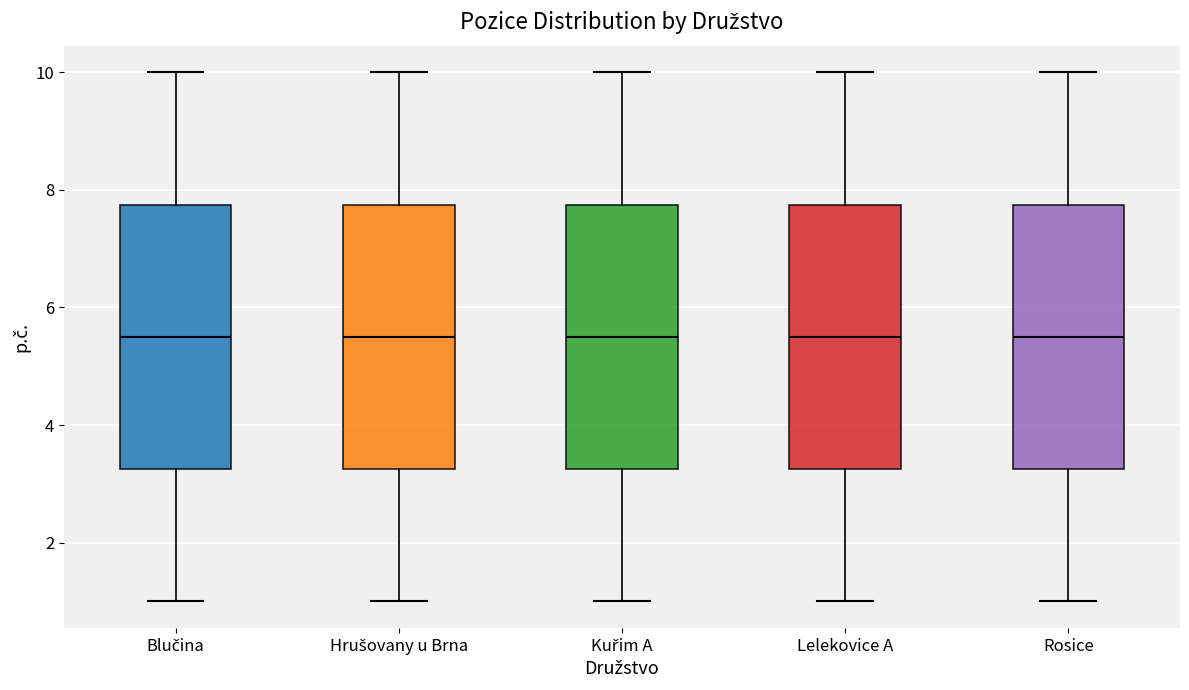

Reading left to right, read every box against the y-axis: the position of its median line, the range the box covers, and the ends of its whiskers. The values are not printed on the chart, so give them approximately, as read against the axis.

Blučina: median 5.6, box 3.2 to 7.8, whiskers 1.0 to 10.0
Hrušovany u Brna: median 5.6, box 3.2 to 7.8, whiskers 1.0 to 10.0
Kuřim A: median 5.6, box 3.2 to 7.8, whiskers 1.0 to 10.0
Lelekovice A: median 5.6, box 3.2 to 7.8, whiskers 1.0 to 10.0
Rosice: median 5.6, box 3.2 to 7.8, whiskers 1.0 to 10.0